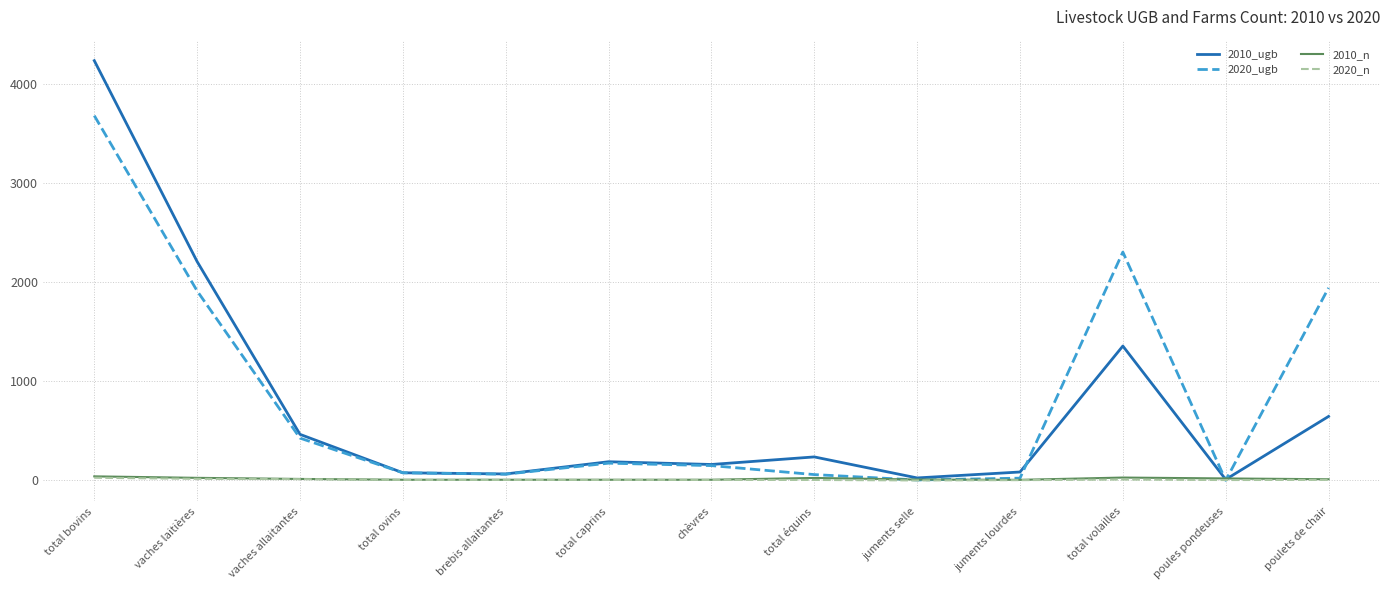

At which label is 2010_ugb closest to 2120?

vaches laitières